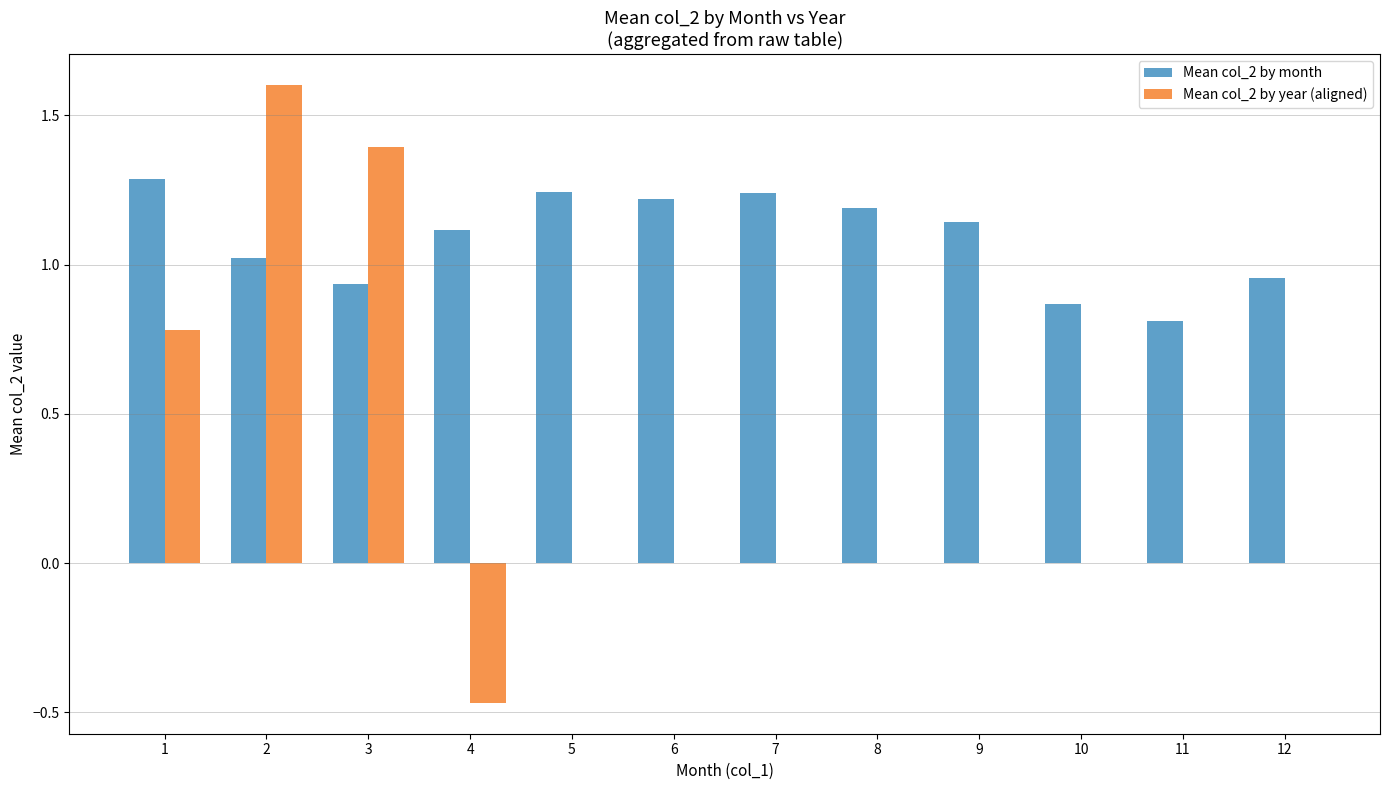

Between 6 and 10, which series saw the biggest shift?

Mean col_2 by month